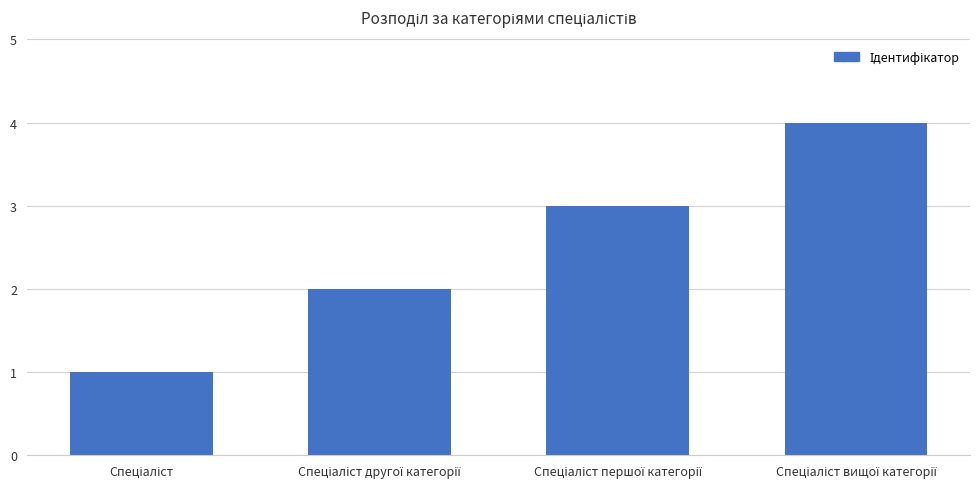

Does the chart contain stacked bars?

No